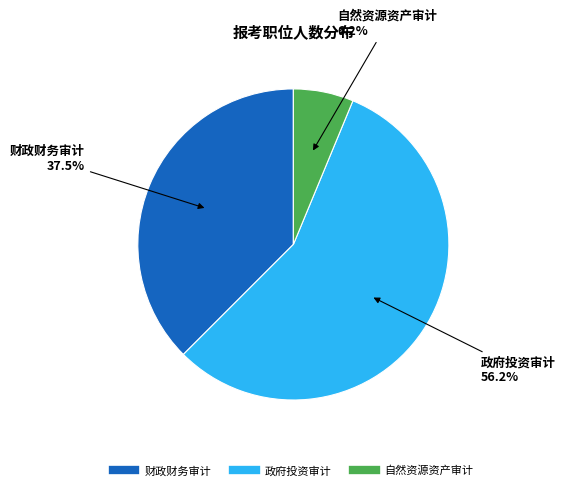

Combined, do 政府投资审计 and 财政财务审计 account for over 50%?

Yes